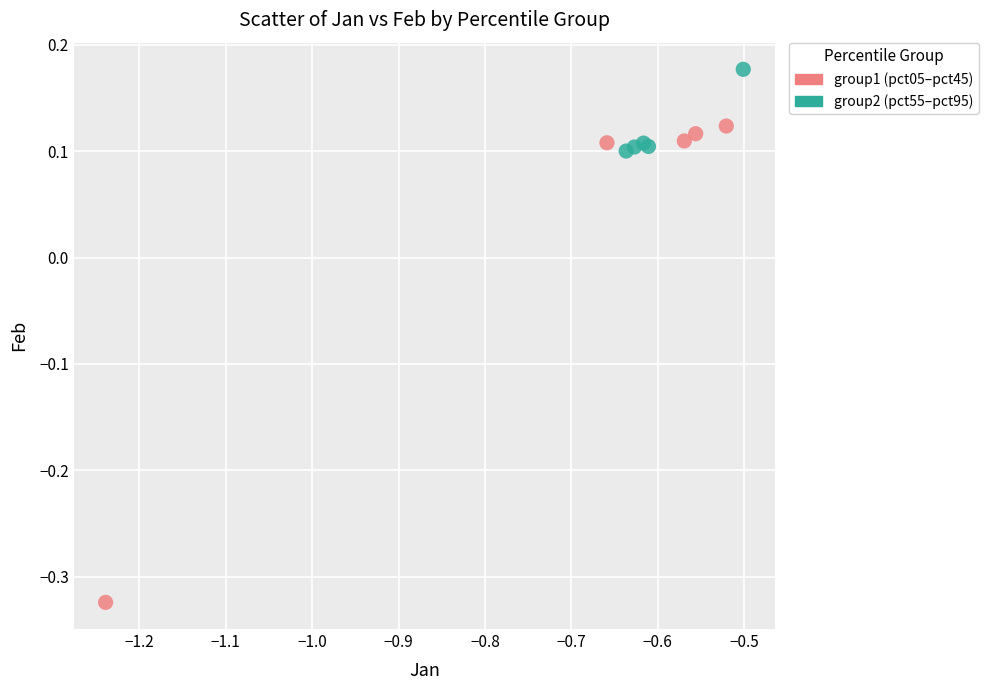

Which series has the widest spread of Y values?

group1 (pct05–pct45)